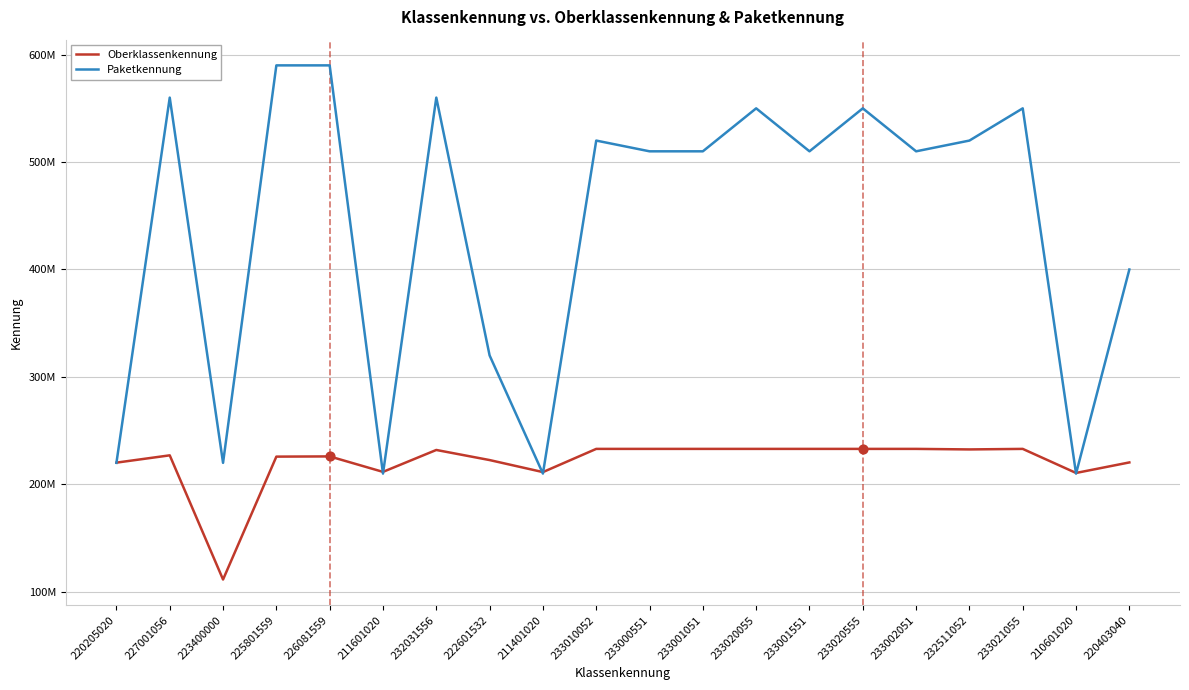

Which series has the largest total across all categories?

Paketkennung